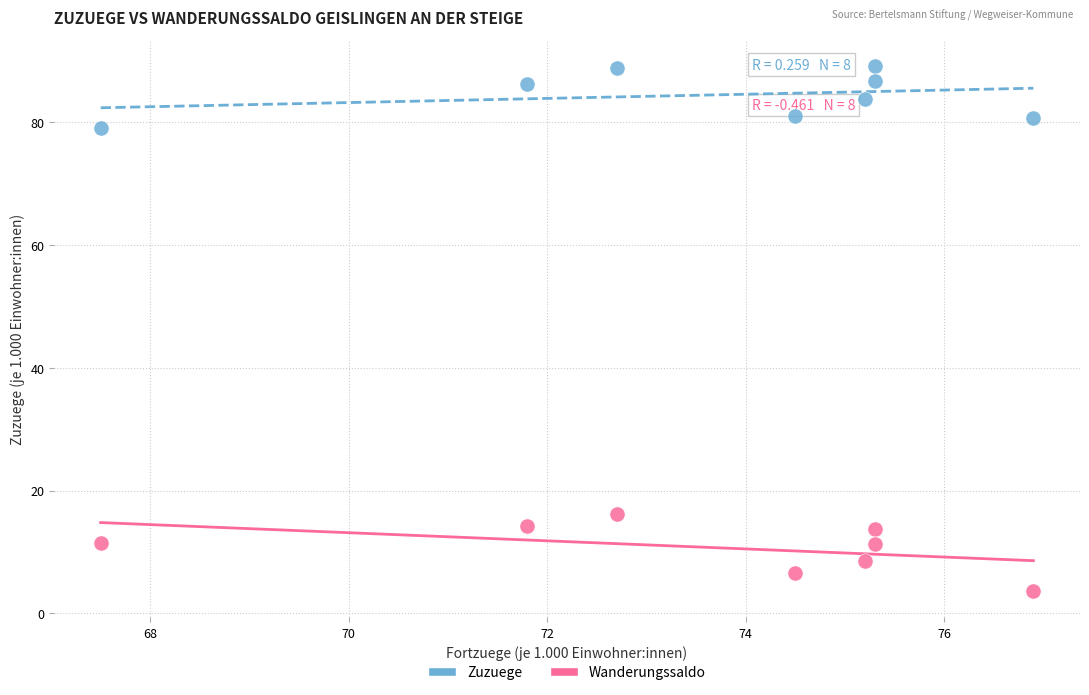

Across all series, what Y value is closest to 46?

16.2